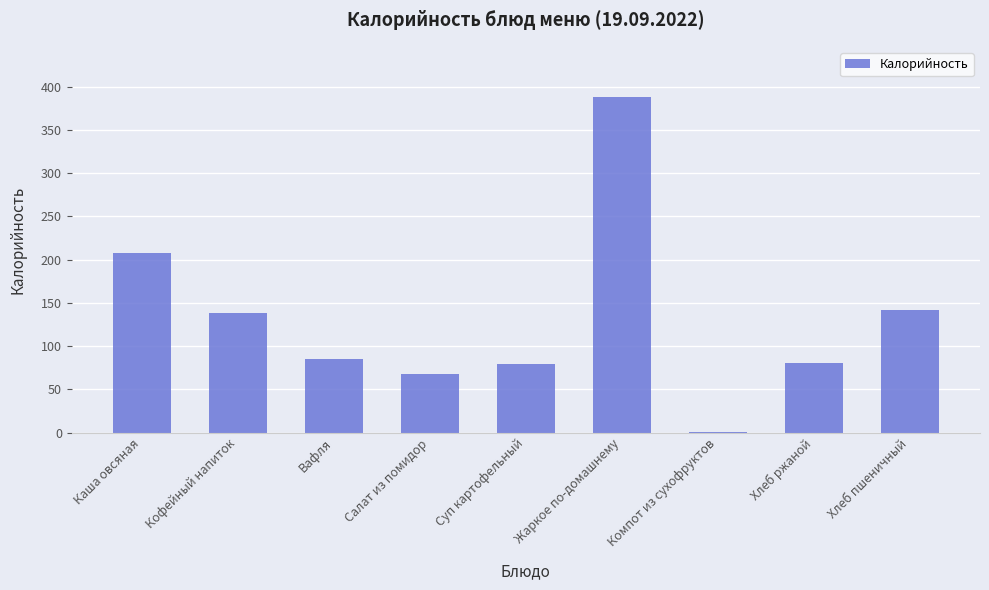

What is the sum of the values at Вафля and Жаркое по-домашнему?

473.0